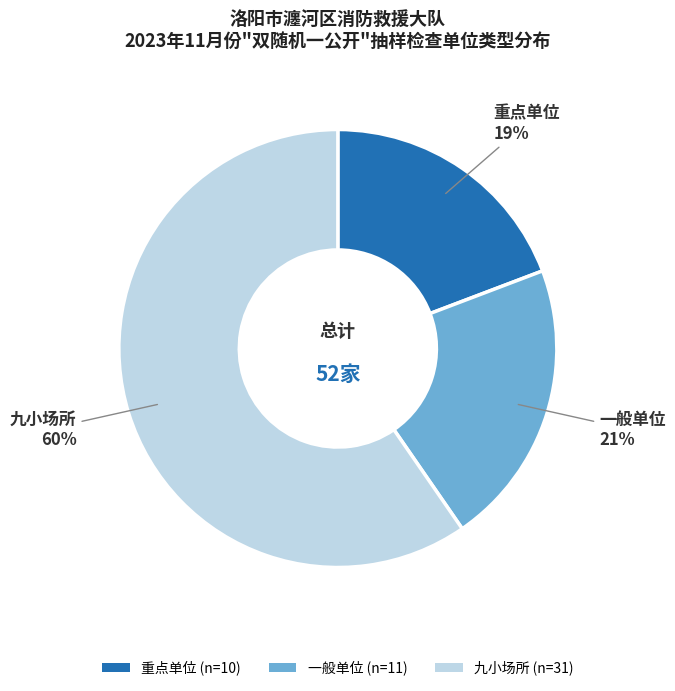

How many segments does this pie chart have?

3